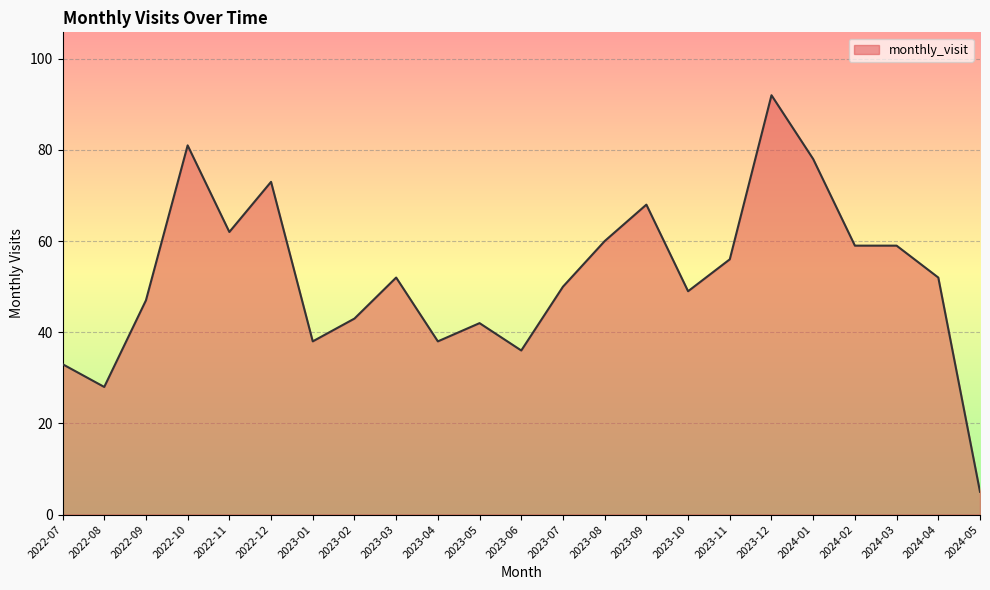

What is the difference between the maximum and minimum values?

87